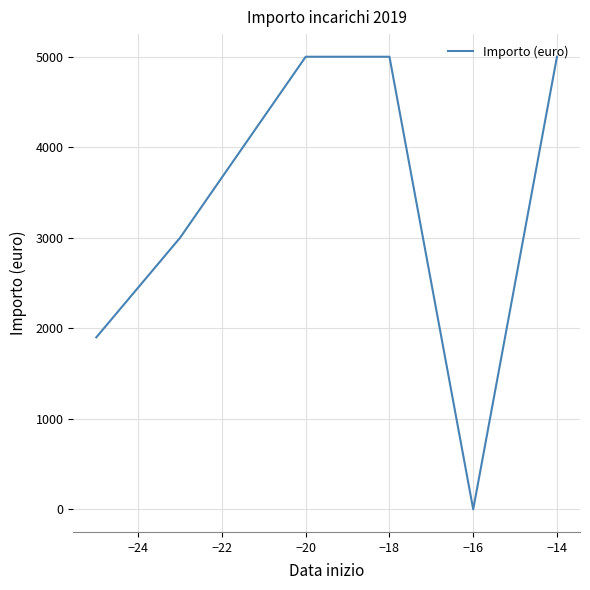

How many values are between 1900 and 5000?

5